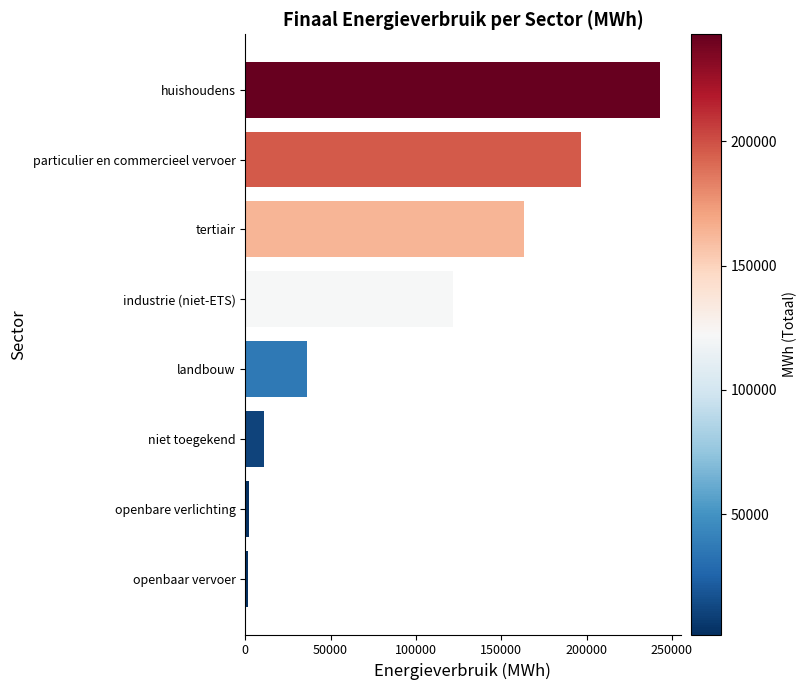

What value does the data have at niet toegekend?

10943.5